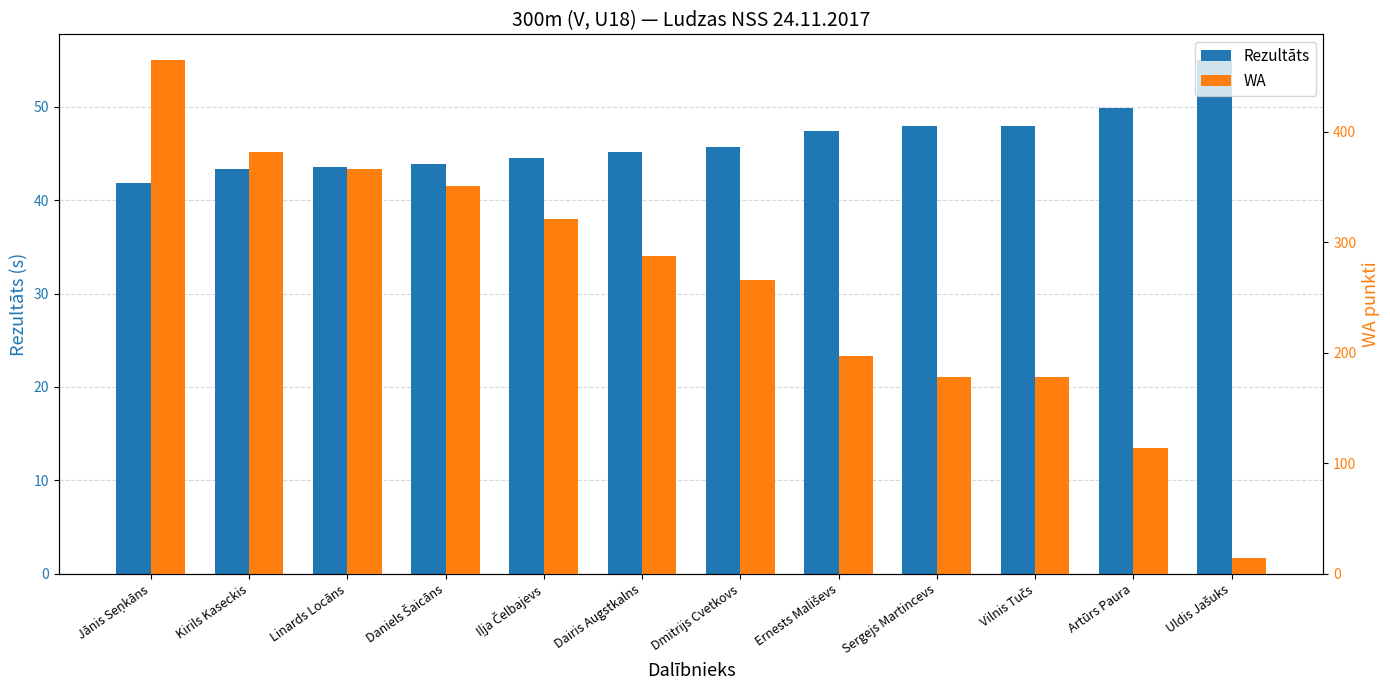

What is the difference between the highest and lowest values at Ernests Mališevs?

149.6